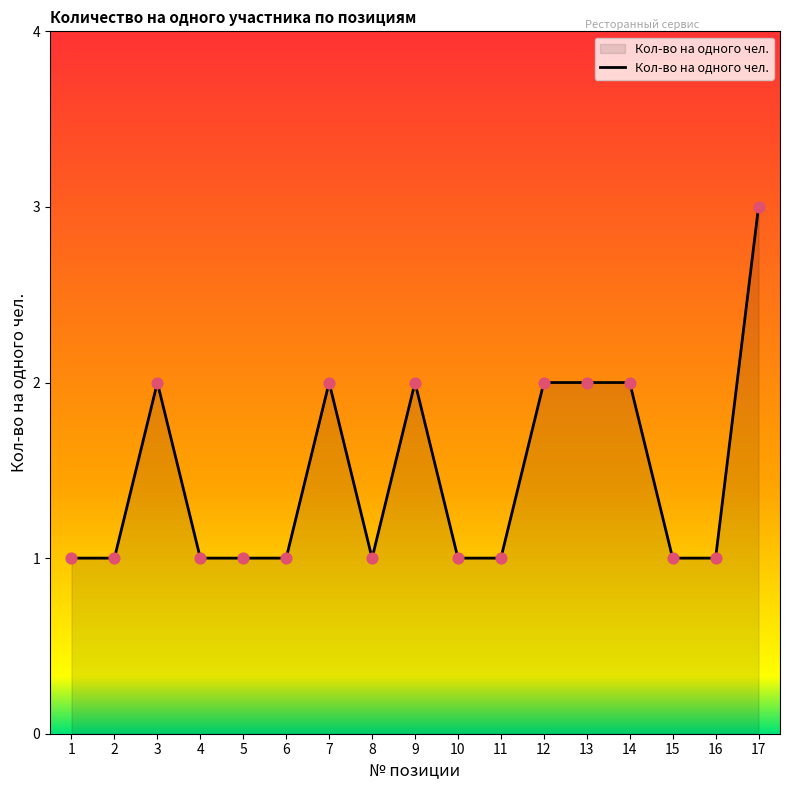

Approximately how many times larger is the value at 8 compared to 6?

1.0